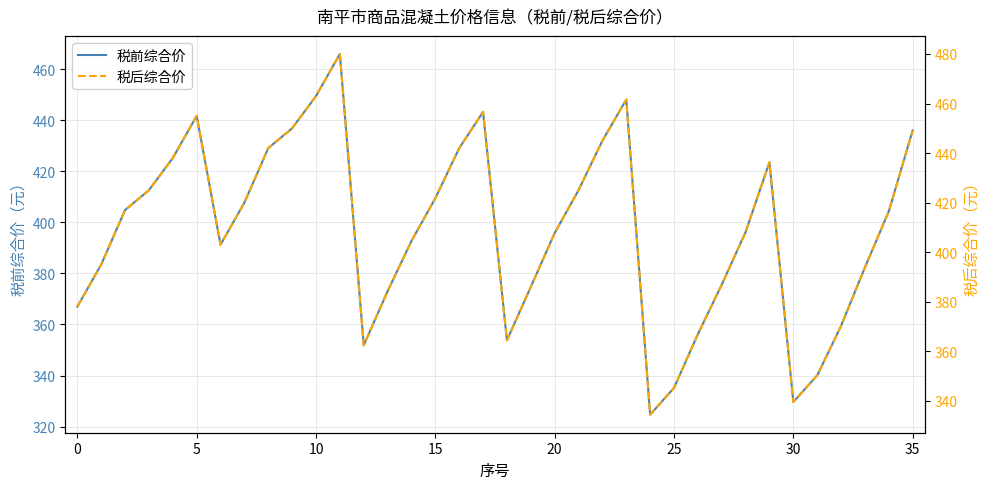

What is the average value of the 税前综合价 series?

397.1